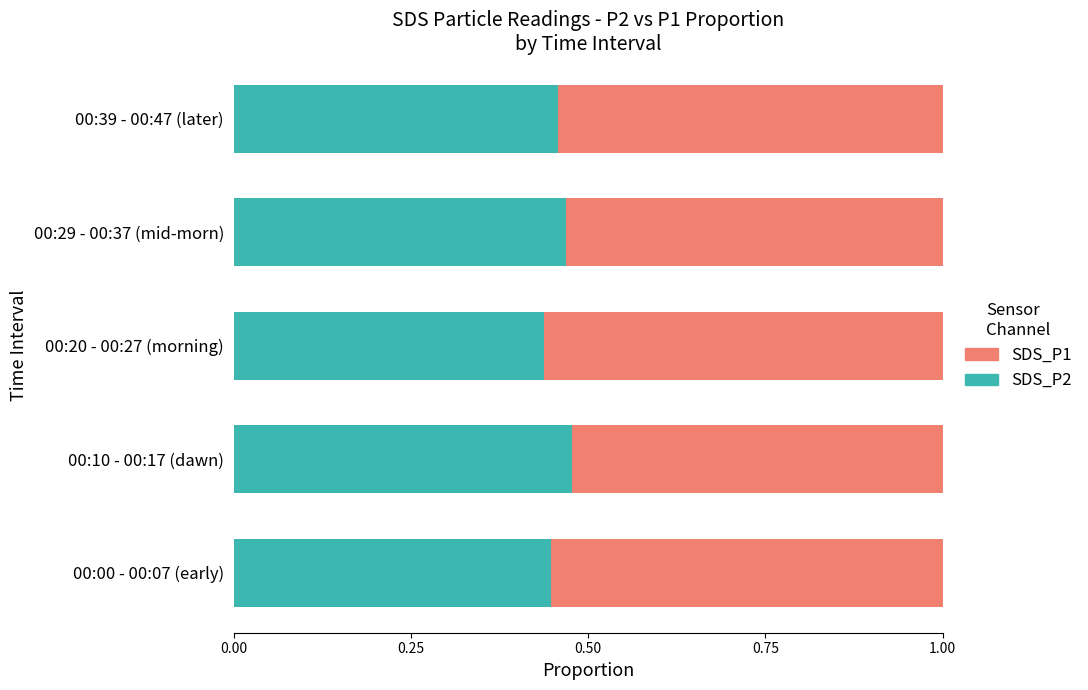

What is the total value across all series at 00:00 - 00:07 (early)?

1.0